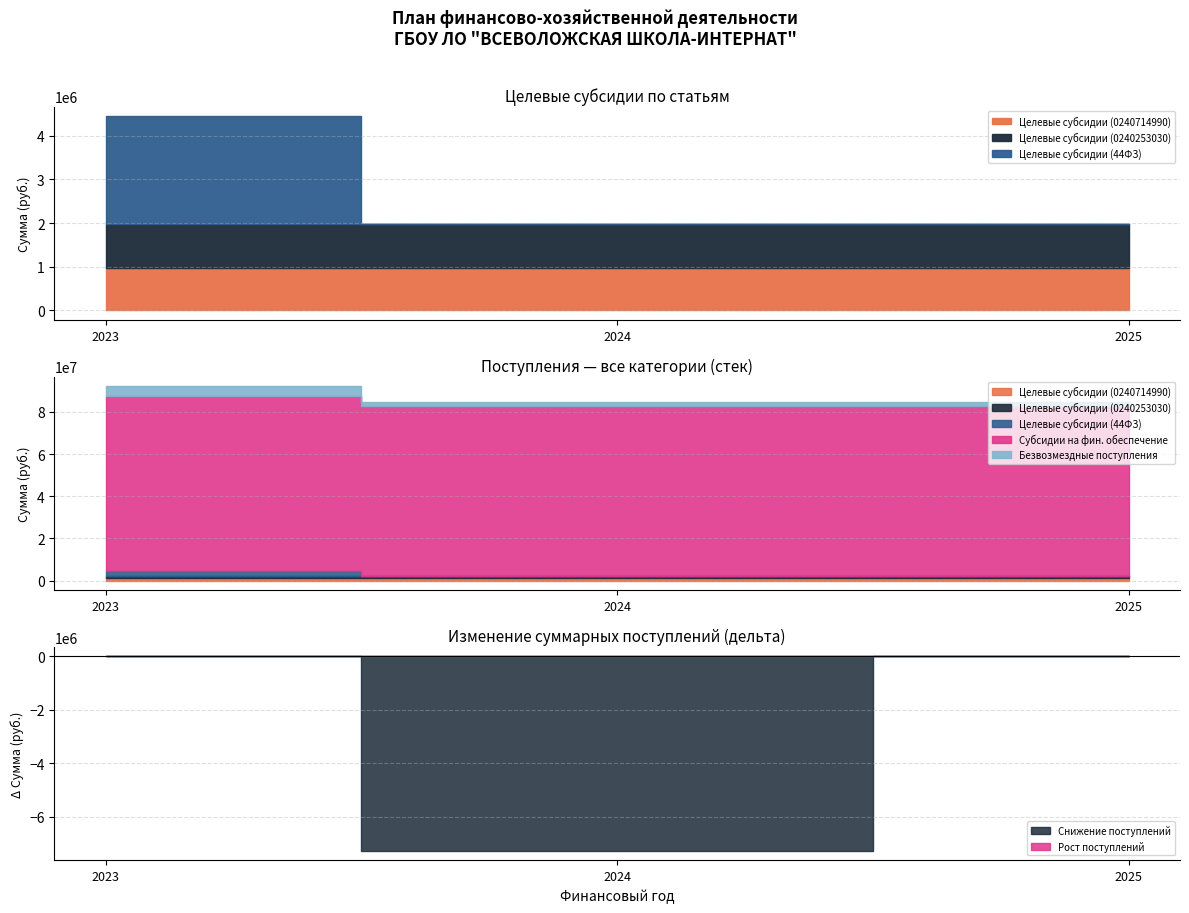

What is the value of the Субсидии на фин. обеспечение point at the 1st from the left?

83205300